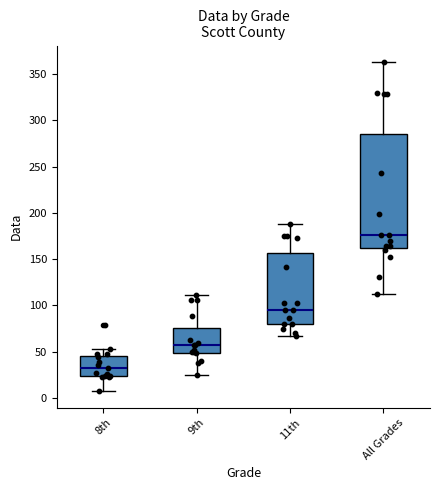

Reading left to right, read every box against the y-axis: the position of its median line, the range the box covers, and the ends of its whiskers. The values are not printed on the chart, so give them approximately, as read against the axis.

8th: median 30, box 25 to 45, whiskers 5 to 55
9th: median 55, box 50 to 75, whiskers 25 to 110
11th: median 95, box 80 to 155, whiskers 65 to 190
All Grades: median 175, box 160 to 285, whiskers 110 to 365